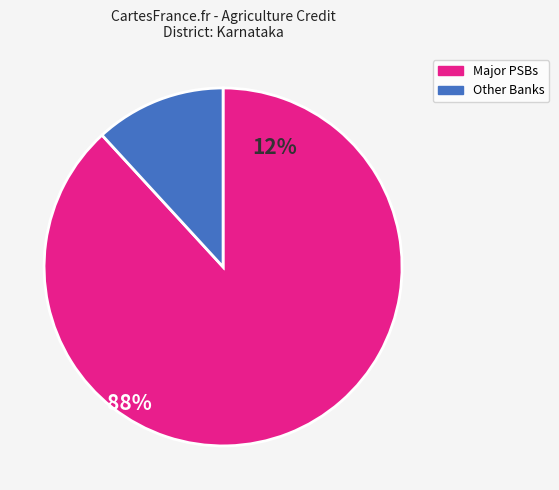

Count the number of slices in the pie.

2